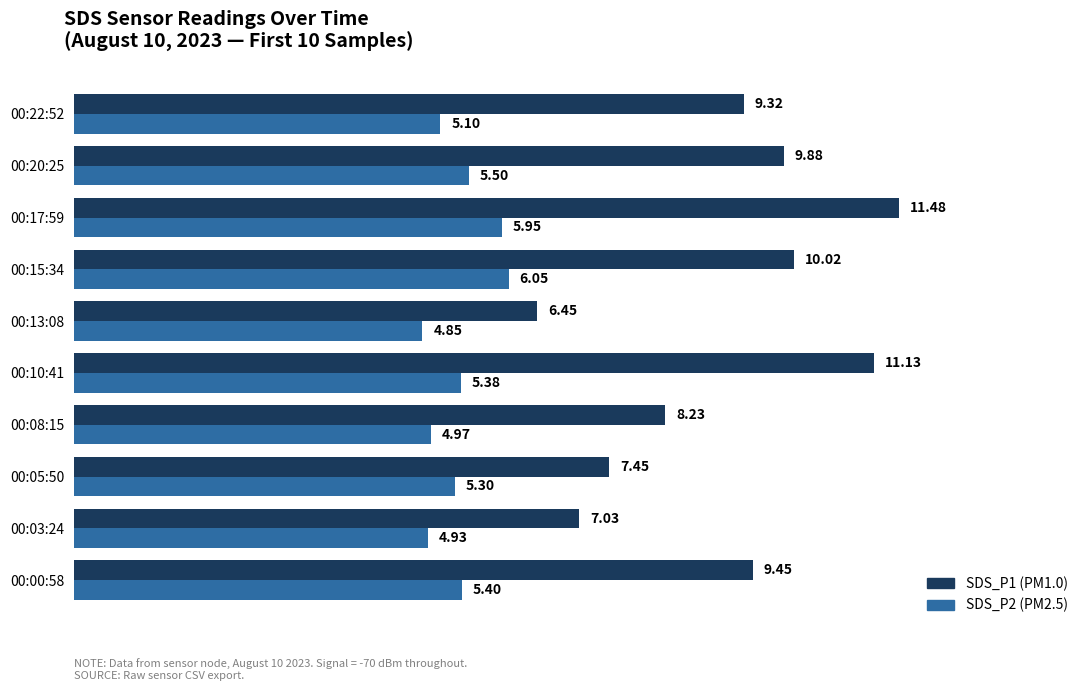

At which category is the sum across all series the highest?

00:17:59